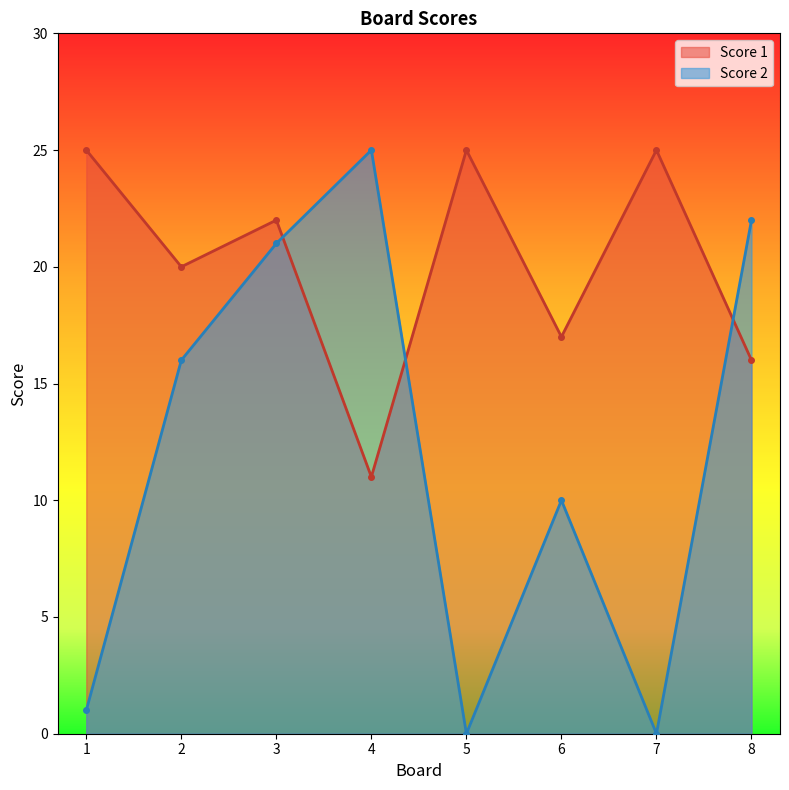

Where is the first local maximum for Score 1?

3